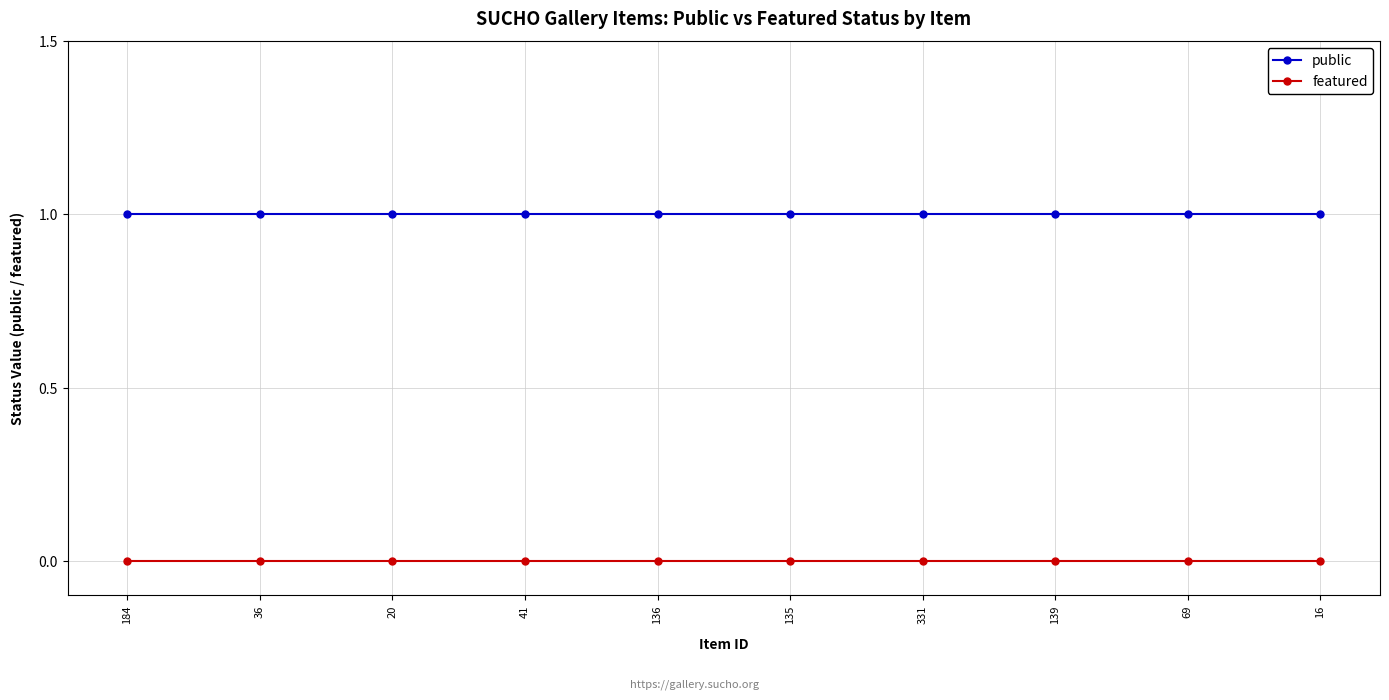

Reading right to left, list all the values displayed in this chart.

public: 16=1	69=1	139=1	331=1	135=1	136=1	41=1	20=1	36=1	184=1
featured: 16=0	69=0	139=0	331=0	135=0	136=0	41=0	20=0	36=0	184=0